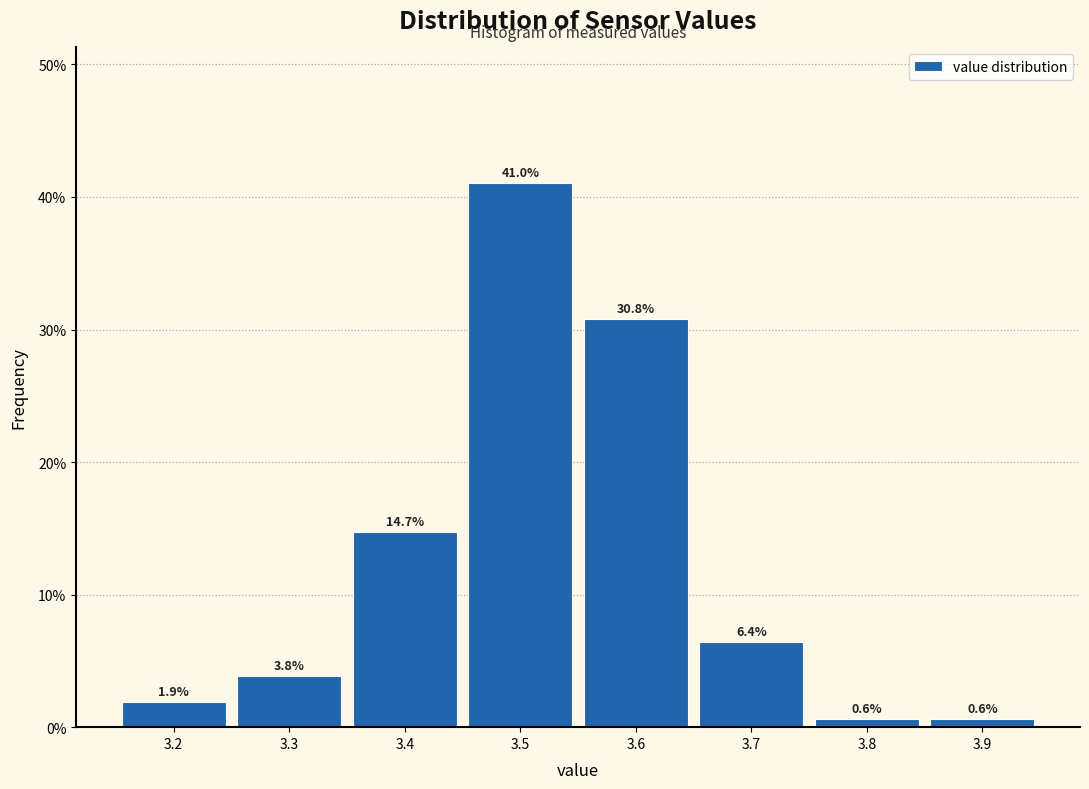

How tall is the bar that spans 3.55 to 3.65 on the x-axis?

30.8